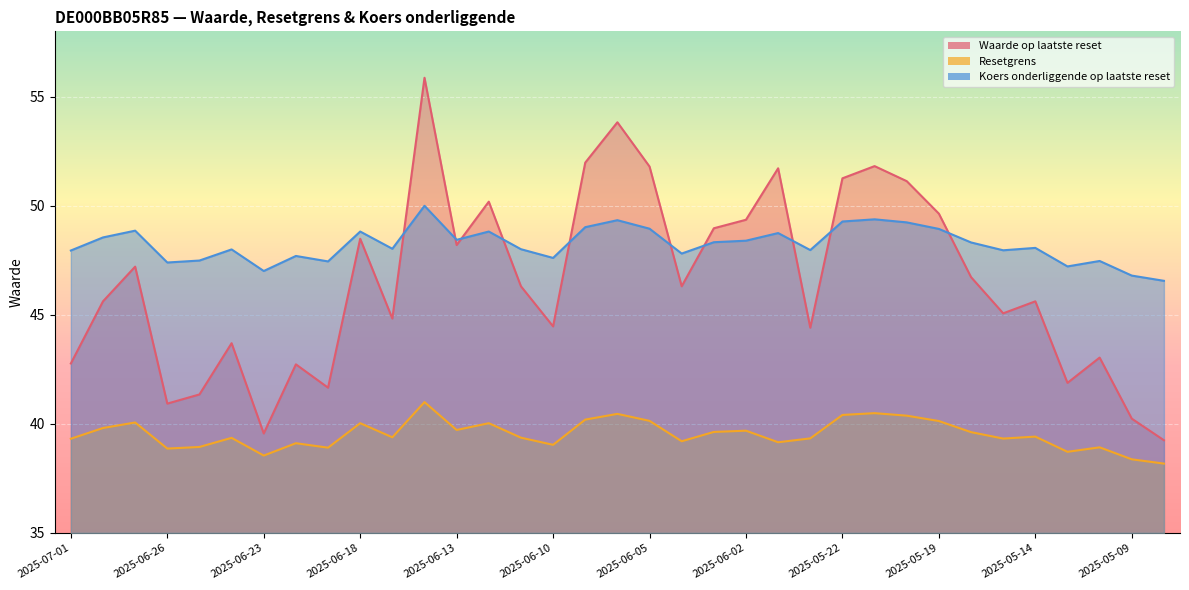

Rank the categories by Resetgrens value from highest to lowest.

2025-06-16, 2025-05-21, 2025-06-06, 2025-05-22, 2025-05-20, 2025-06-09, 2025-06-05, 2025-05-19, 2025-06-27, 2025-06-18, 2025-06-12, 2025-06-30, 2025-06-13, 2025-06-02, 2025-06-03, 2025-05-16, 2025-05-14, 2025-06-17, 2025-06-11, 2025-06-24, 2025-05-23, 2025-05-15, 2025-07-01, 2025-06-04, 2025-05-26, 2025-06-20, 2025-06-10, 2025-06-25, 2025-05-12, 2025-06-19, 2025-06-26, 2025-05-13, 2025-06-23, 2025-05-09, 2025-05-08